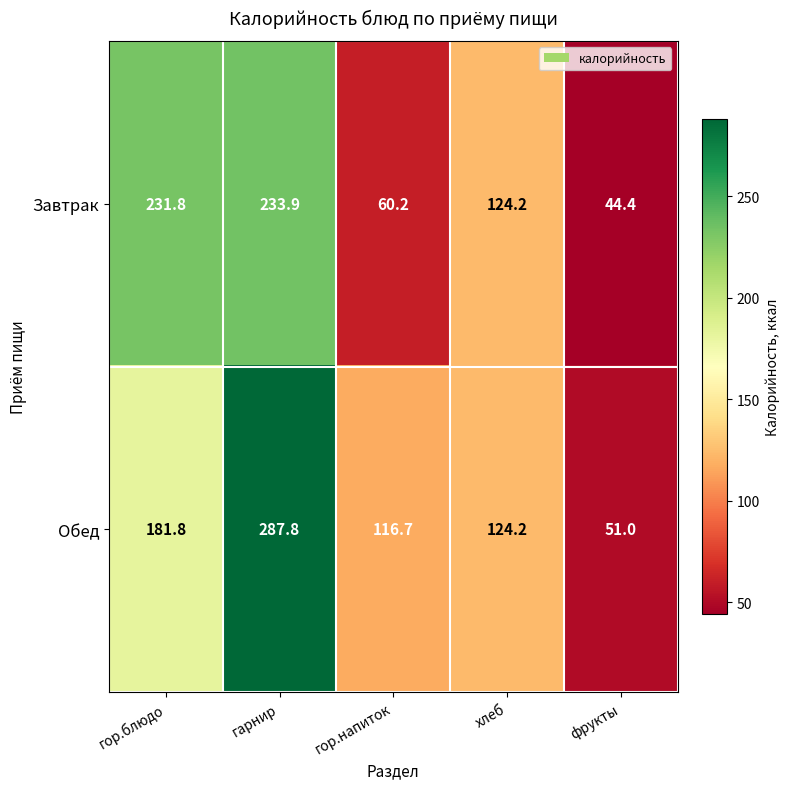

What is the sum of all Завтрак values?

694.5